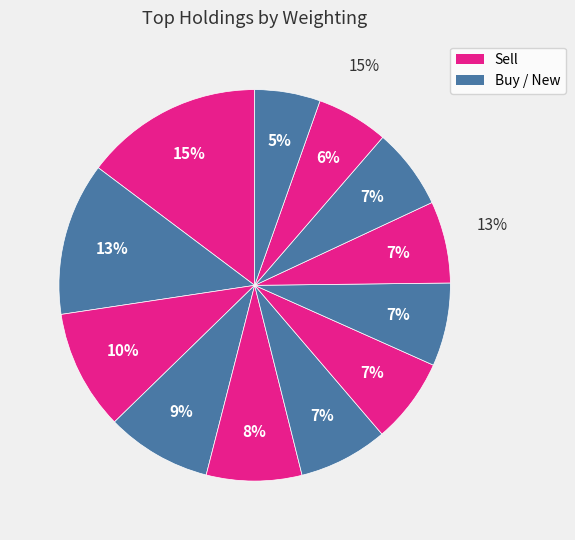

How many slices are in this pie chart?

12